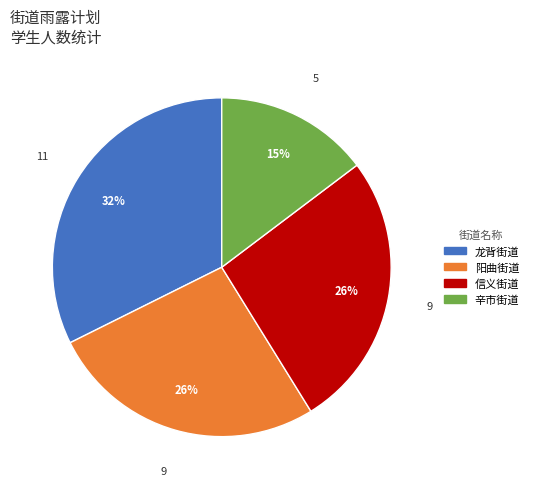

Is there any slice that represents more than half of the pie?

No